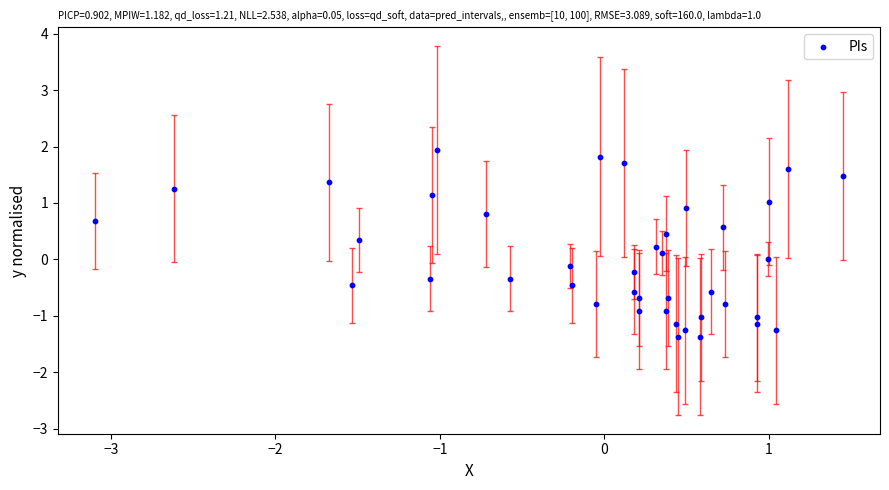

What is the range of Y values (max minus min)?

3.3